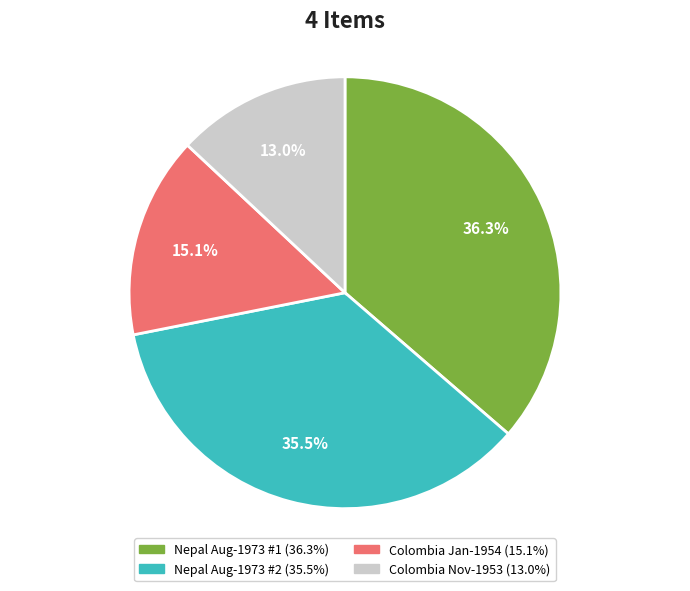

Count the number of slices in the pie.

4